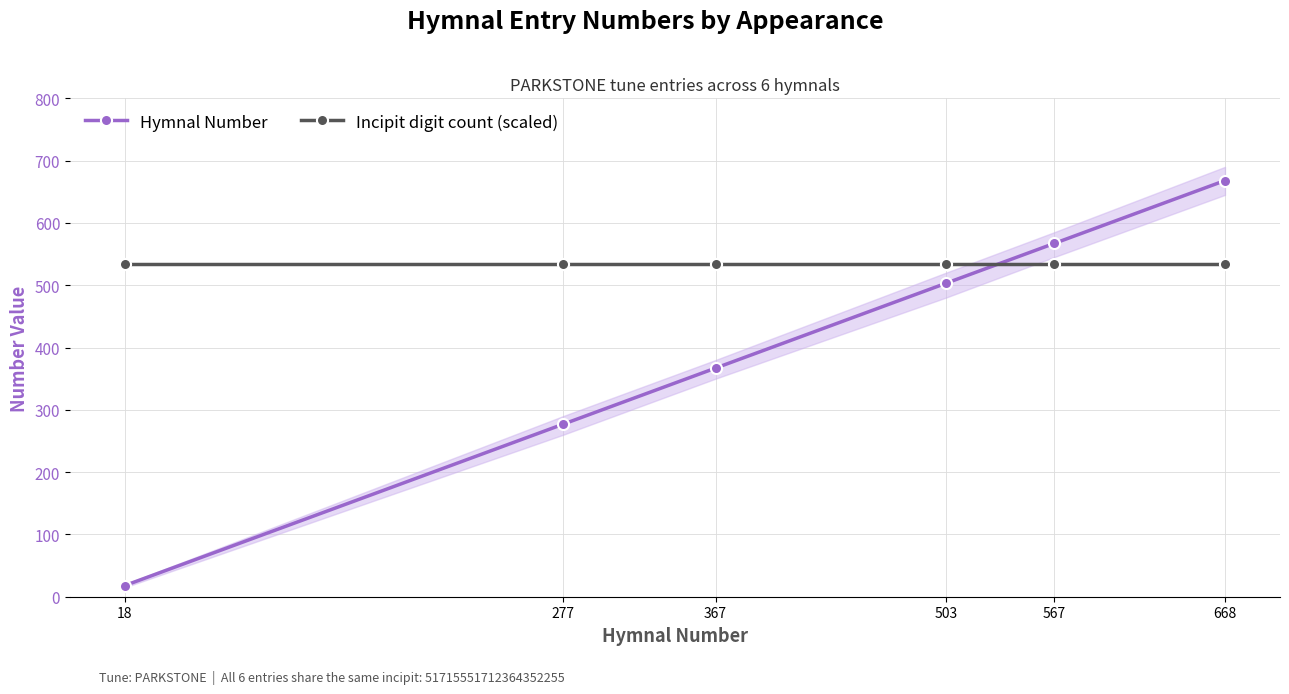

Which category has the lowest value in the Hymnal Number series?

18